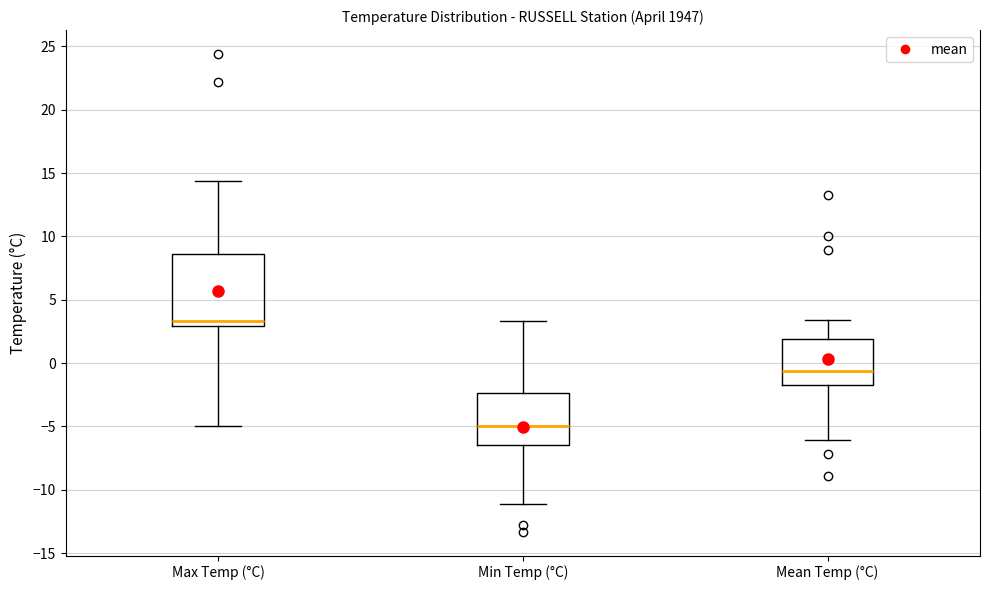

Reading left to right, read every box against the y-axis: the position of its median line, the range the box covers, and the ends of its whiskers. The values are not printed on the chart, so give them approximately, as read against the axis.

Max Temp (°C): median 3.5, box 3.0 to 8.5, whiskers -5.0 to 14.5
Min Temp (°C): median -5.0, box -6.5 to -2.5, whiskers -11.0 to 3.5
Mean Temp (°C): median -0.5, box -1.5 to 2.0, whiskers -6.0 to 3.5